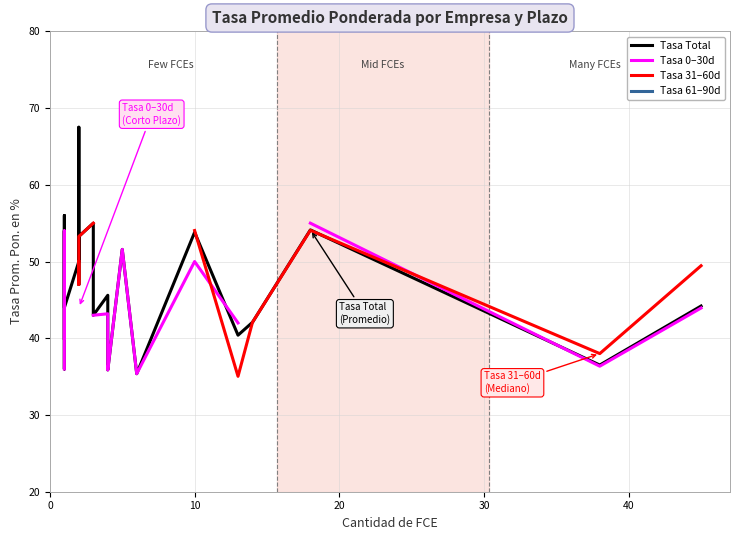

What is the label of the 17th point from the left?

16